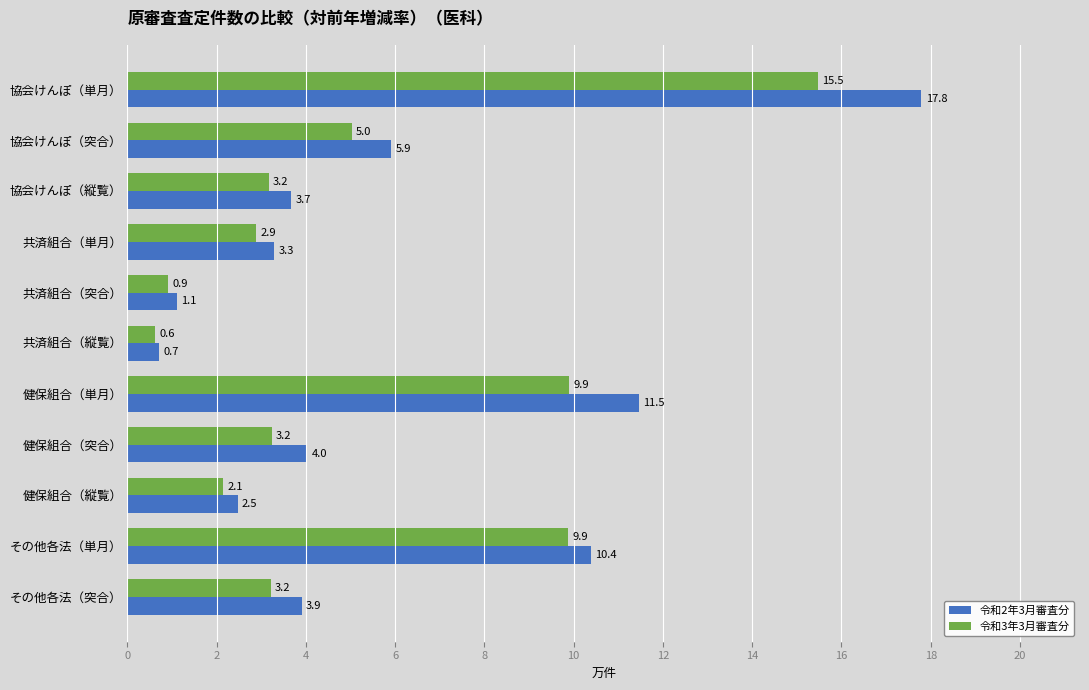

Which series has the widest spread of values?

令和2年3月審査分